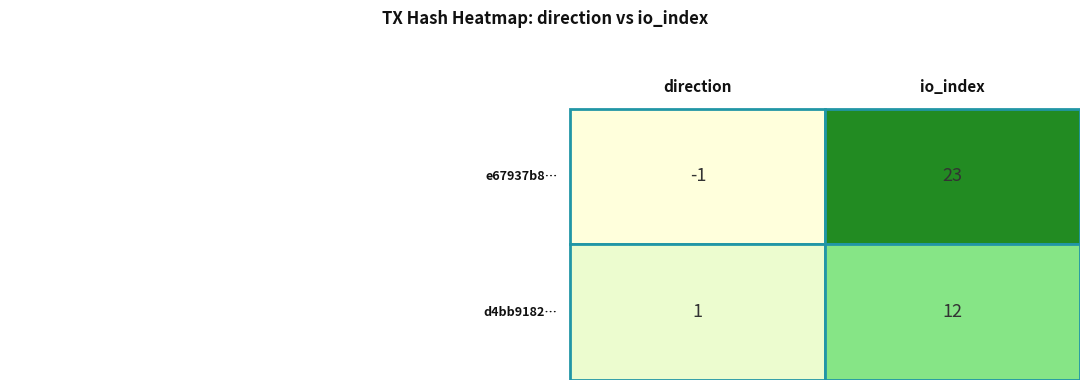

Rank the series by their maximum value, from lowest to highest.

d4bb9182216561a7e577ae1087a806ceaa22e2c, e67937b87f63afa380ef0d85b49893c5d9d08bb